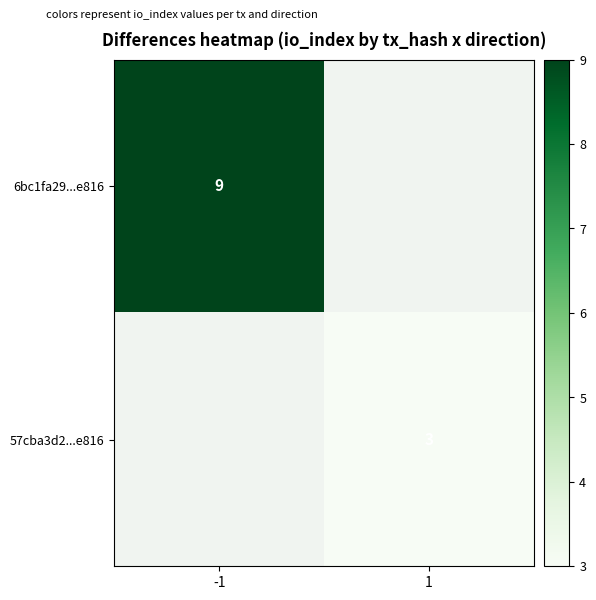

The value of 57cba3d2...e816 at 1 is 1. True or false?

False